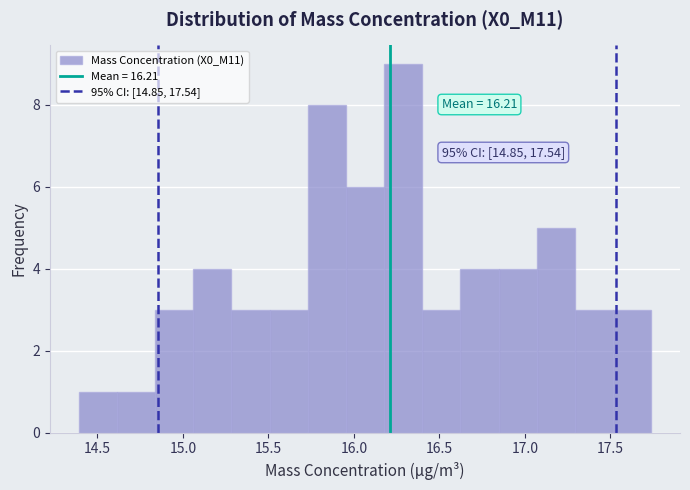

Which range on the x-axis has the tallest bar?

16.20 to 16.40